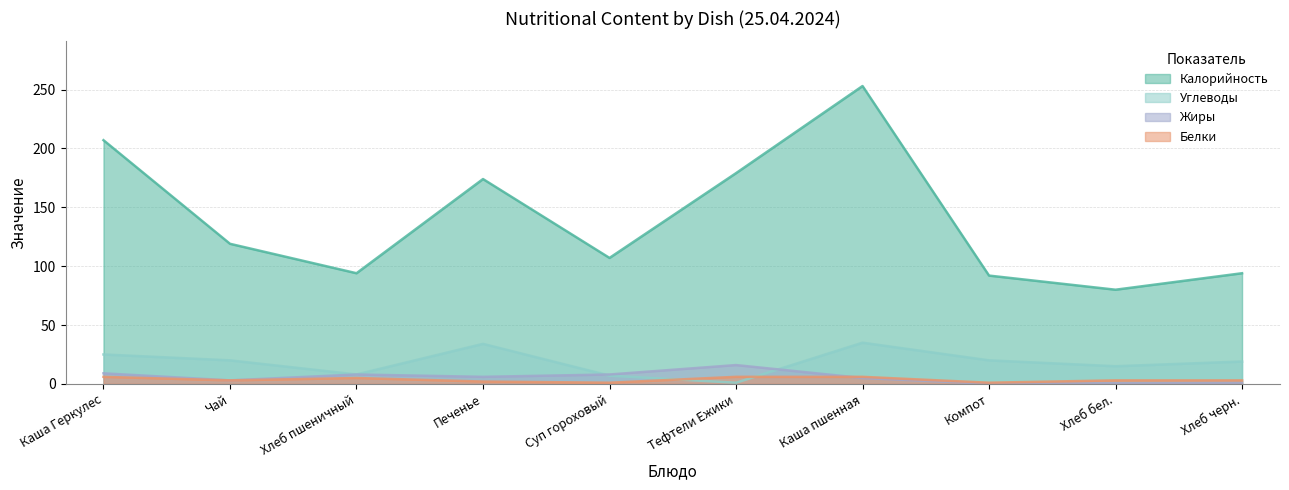

Which series changed the most between Тефтели Ежики and Хлеб бел.?

Калорийность